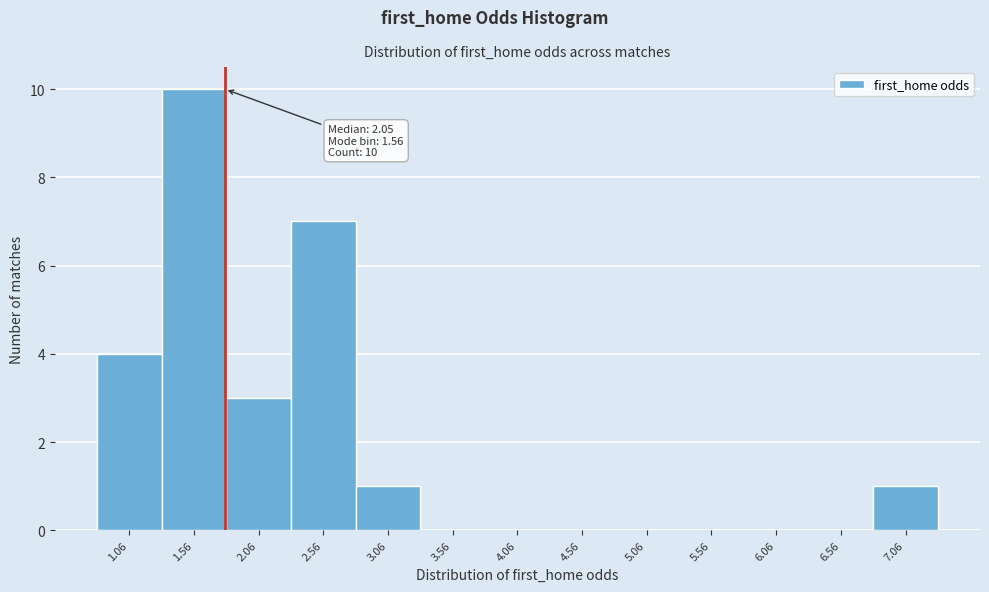

Reading left to right, extract all data points from this chart.

1.06=4	1.56=10	2.06=3	2.56=7	3.06=1	3.56=0	4.06=0	4.56=0	5.06=0	5.56=0	6.06=0	6.56=0	7.06=1